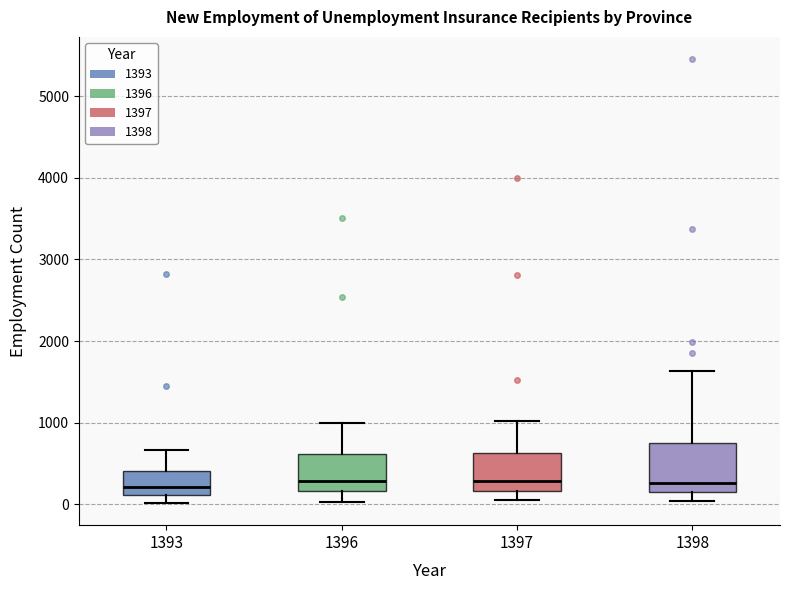

Where does the median line of the box at x = 1397 sit on the y-axis? The values are not printed on the chart, so give them approximately, as read against the axis.

300